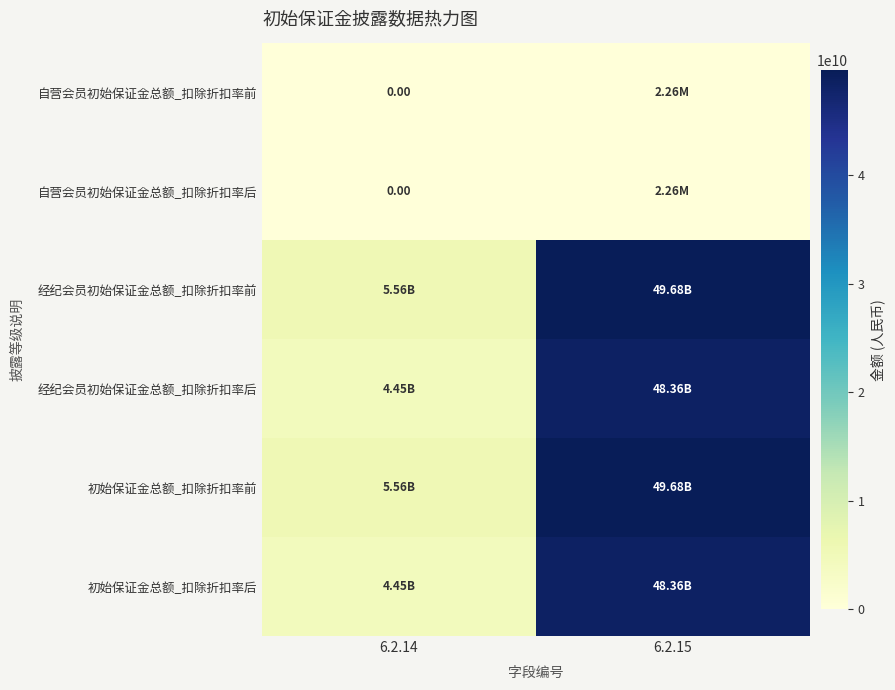

Which category has the highest value in the 自营会员初始保证金总额_扣除折扣率前 series?

6.2.15